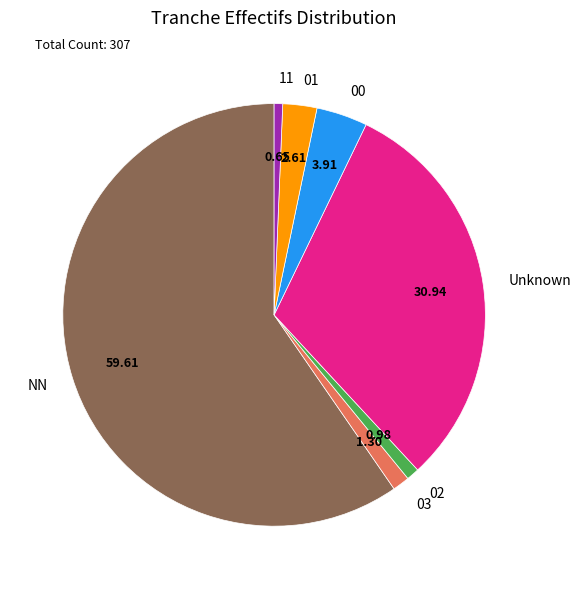

Do Unknown and NN together represent more than half of the pie?

Yes